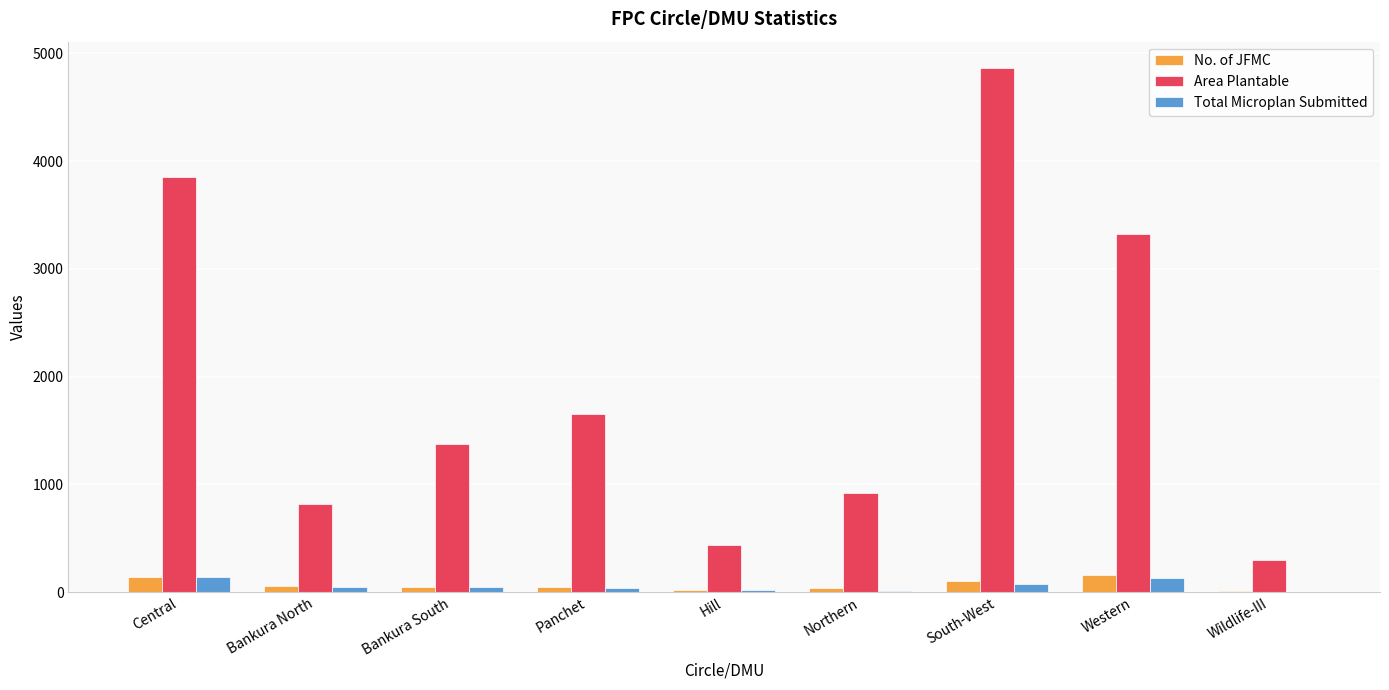

What is the maximum value shown in the chart?

4866